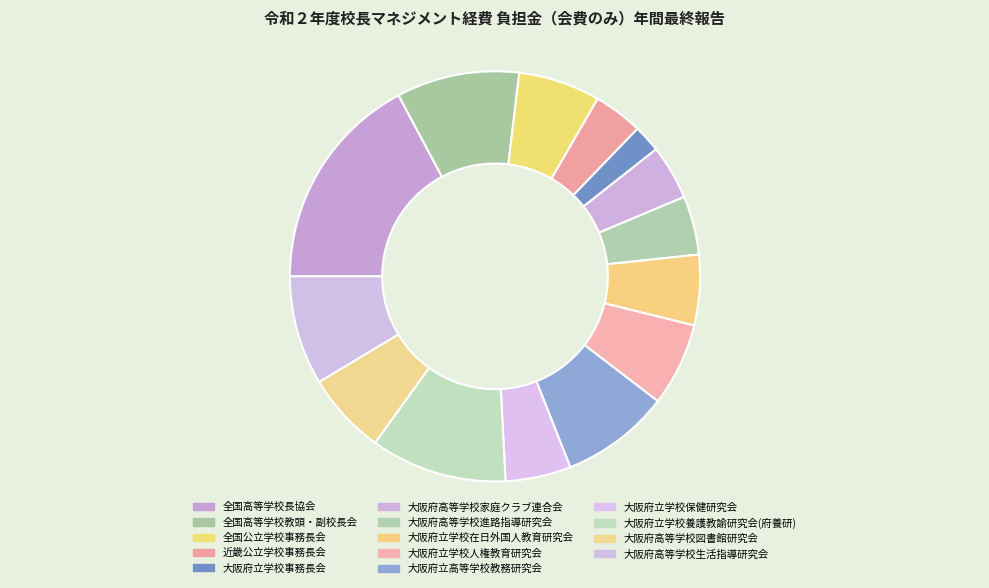

Which slice is the largest?

全国高等学校長協会